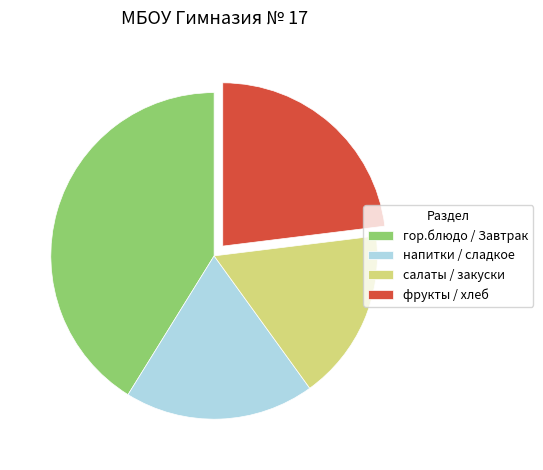

What is the largest slice in the pie chart?

гор.блюдо / Завтрак